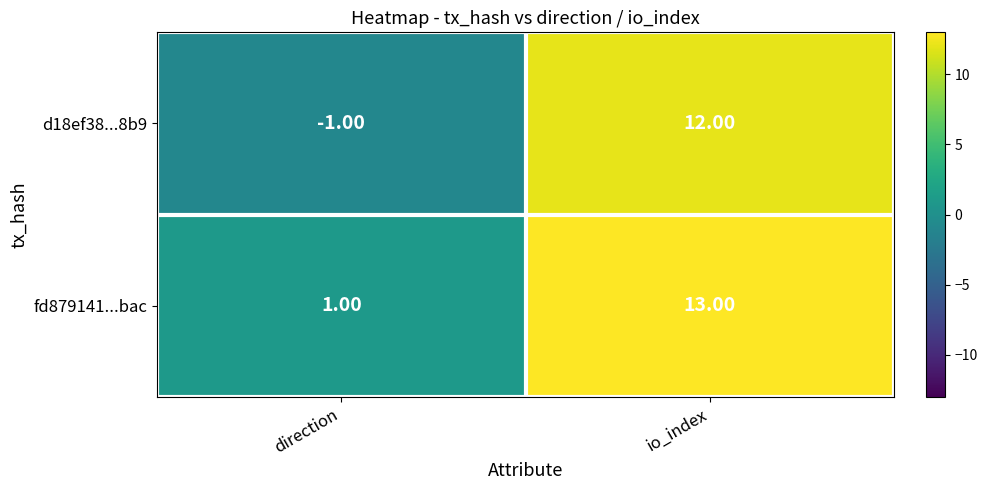

What is the difference between the maximum and minimum values in the fd879141...bac series?

12